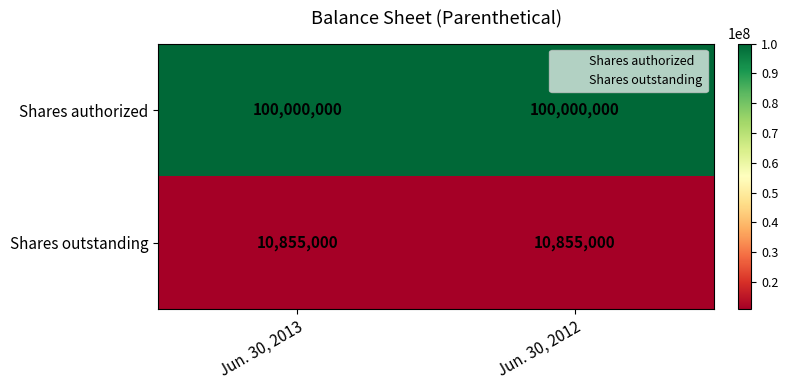

What is the spread (max minus min) of values at Jun. 30, 2013?

89145000